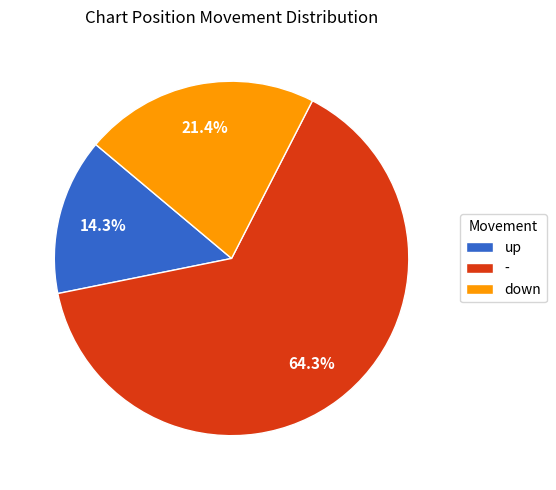

Between up and -, which is larger?

-